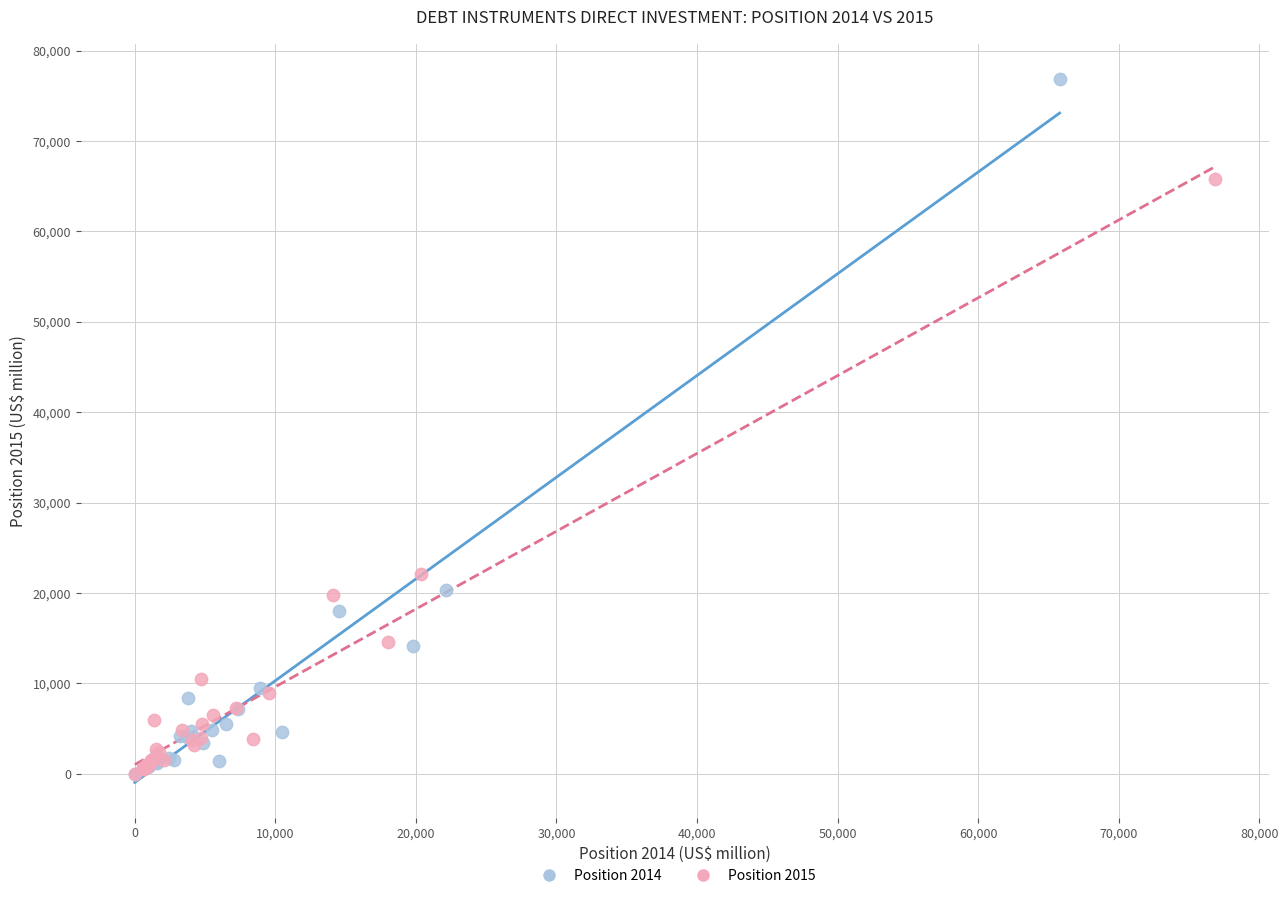

What are all the series names shown in the legend?

Position 2014, Position 2015